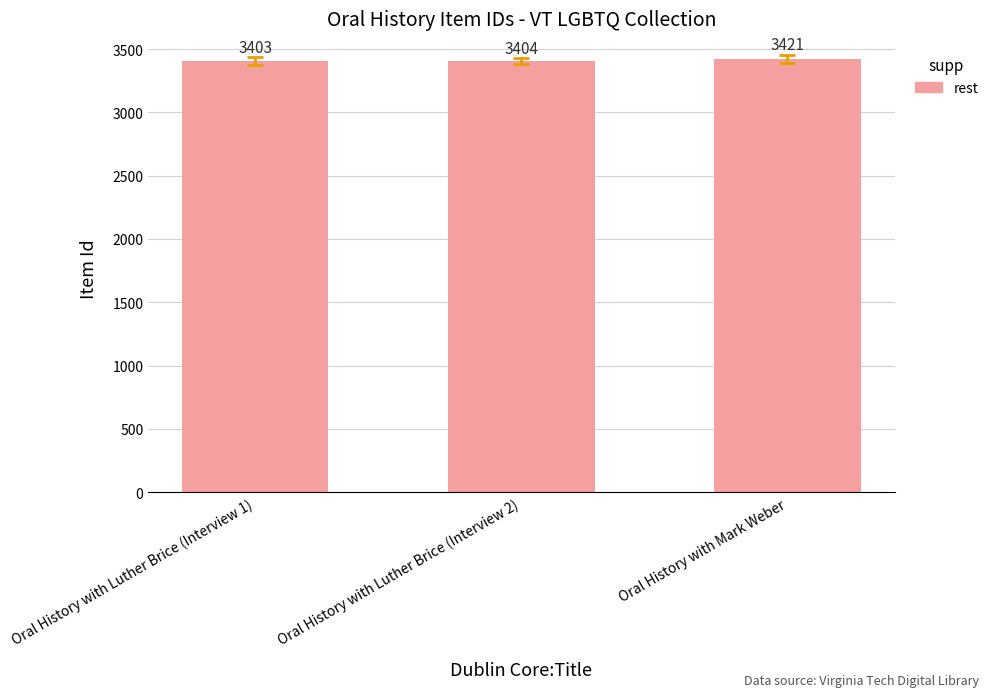

The chart shows a value of 5251 at Oral History with Mark Weber. True or false?

False